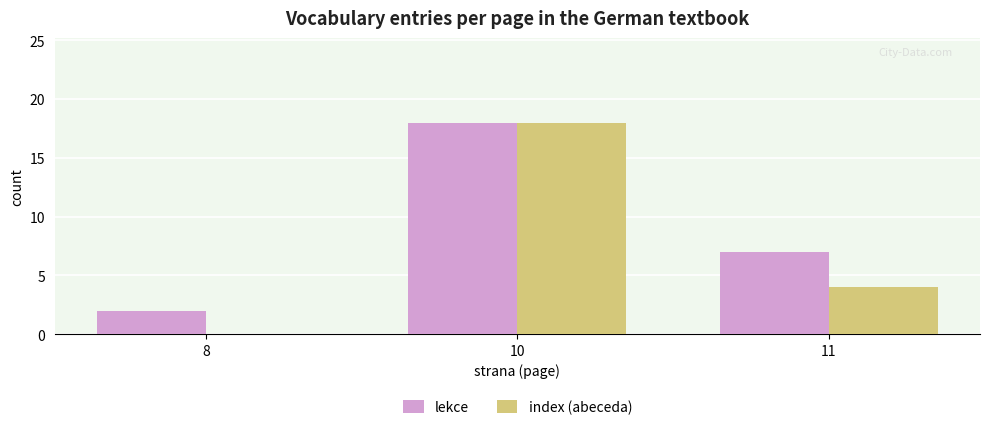

Are the bars grouped side by side (vs. stacked)?

Yes